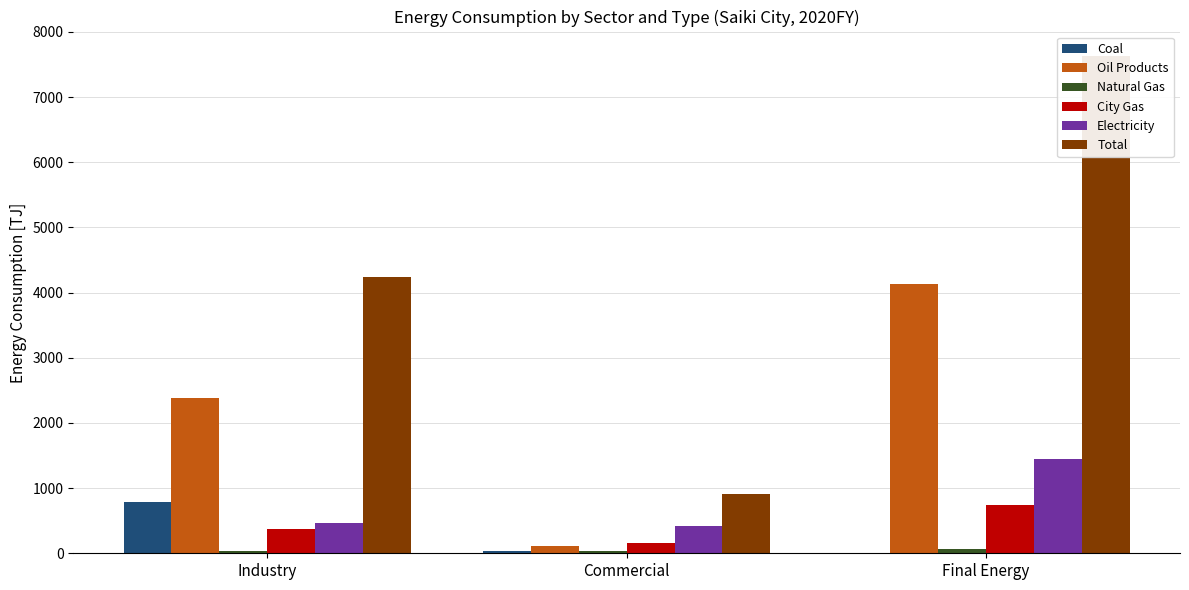

What is the sum of the City Gas values at Final Energy and Industry?

1108.0